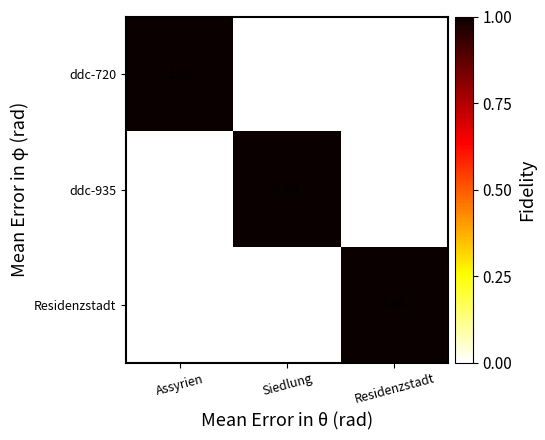

At how many categories does at least one series exceed 0?

3